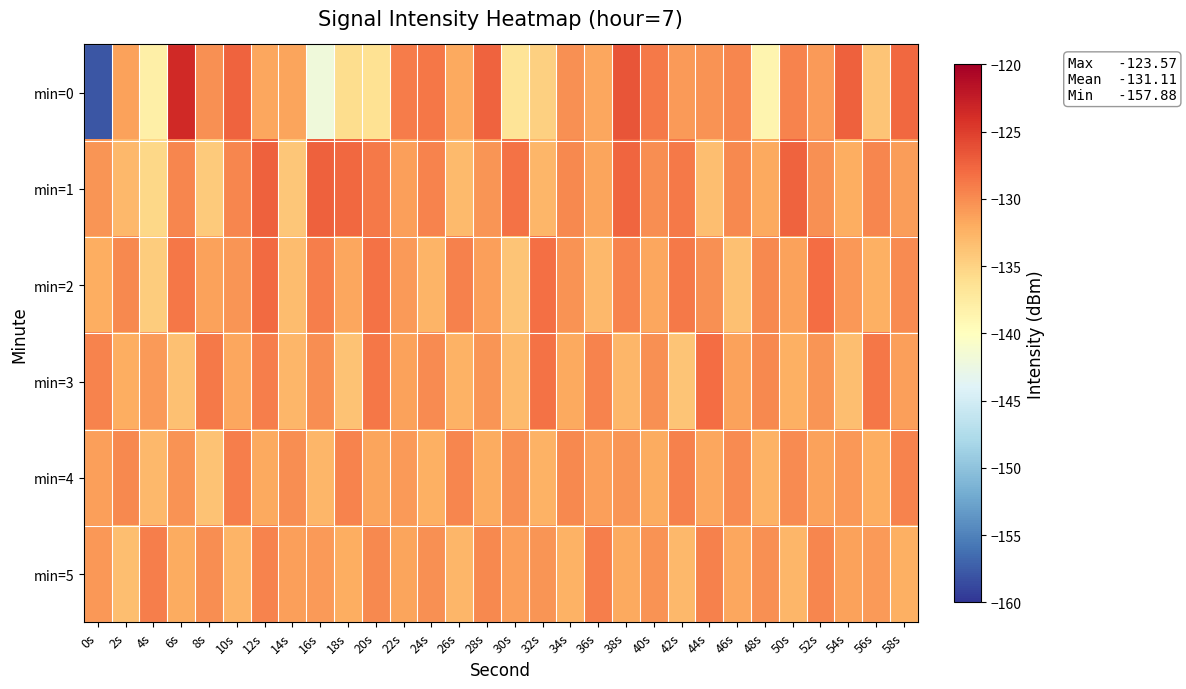

What is the spread (max minus min) of values at 54s?

6.1